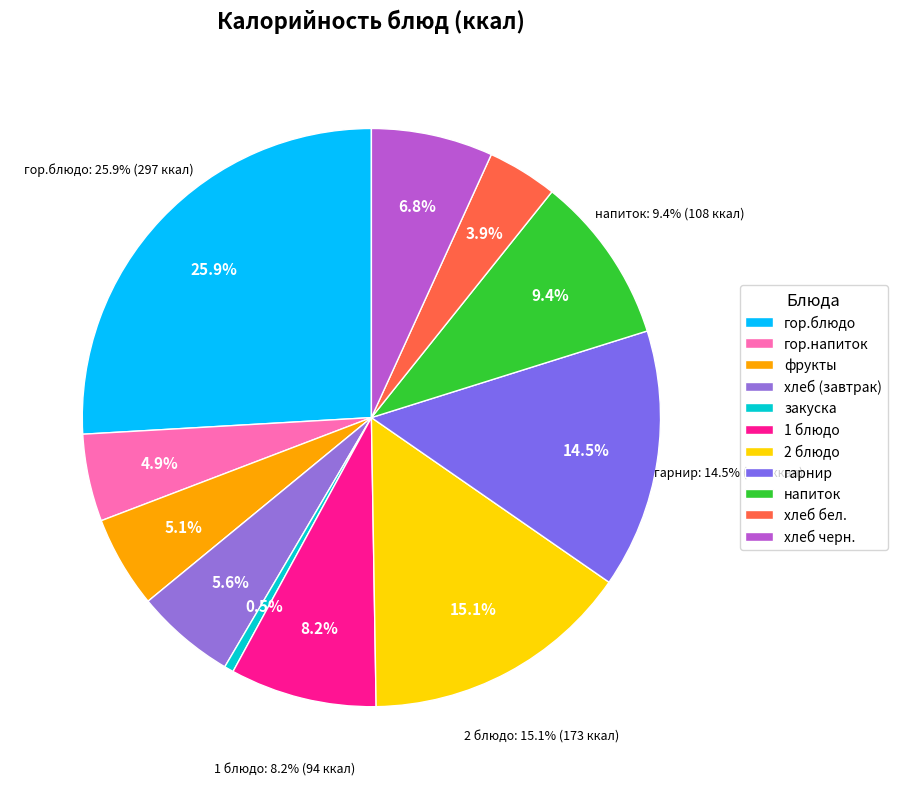

True or false: напиток accounts for 23% of the total.

False